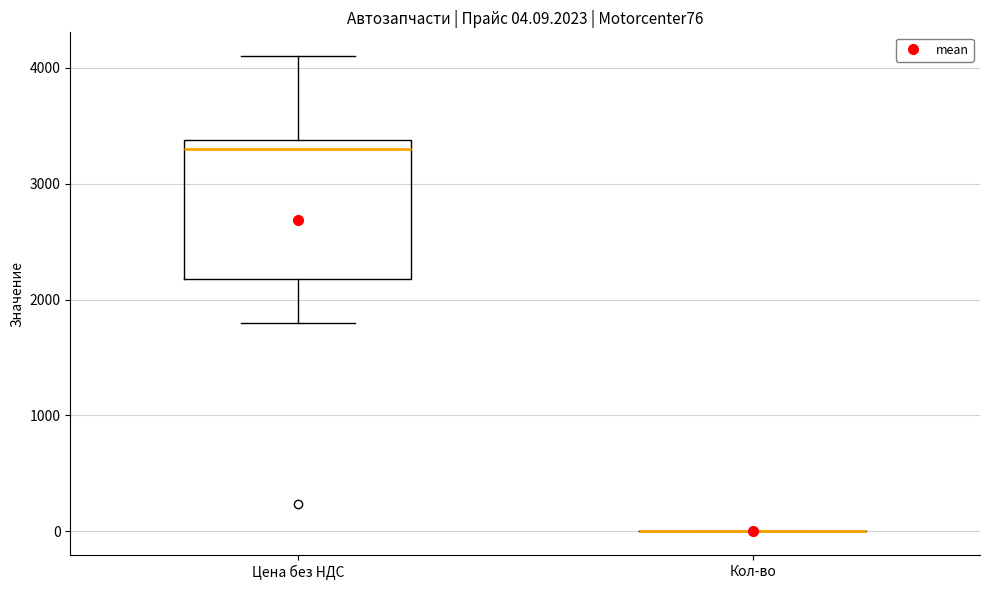

Which box is the tallest, from its lower edge to its upper edge?

Цена без НДС